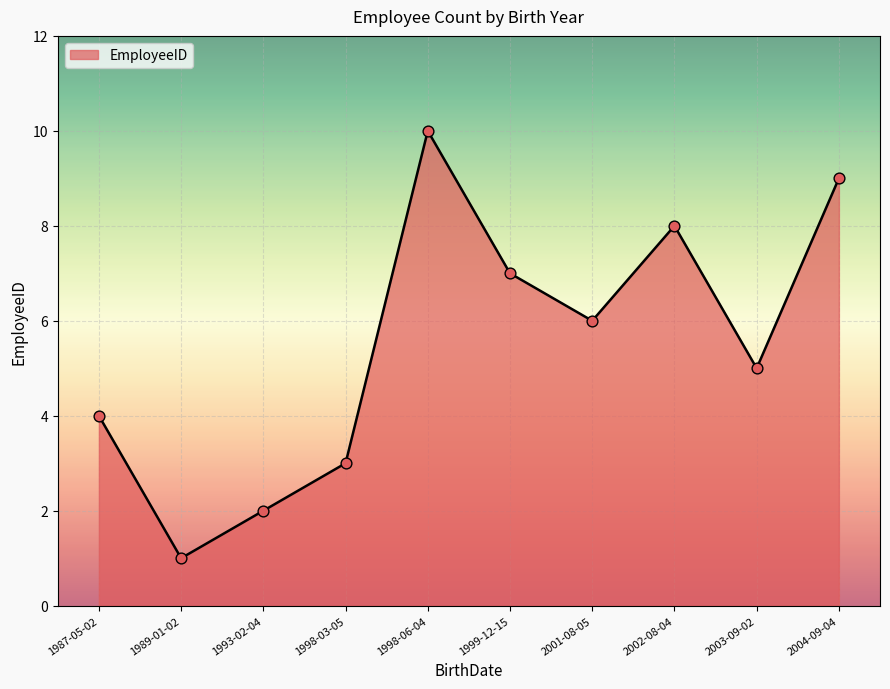

Which has a higher value, 1987-05-02 or 2004-09-04?

2004-09-04